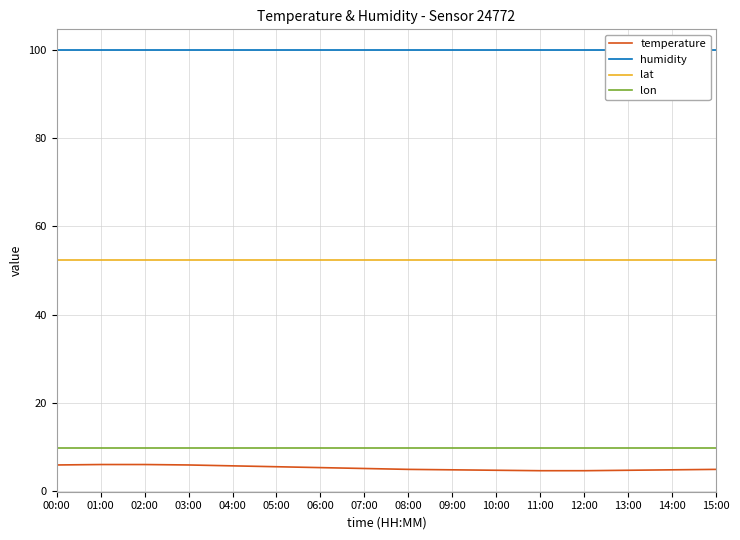

True or false: temperature and lon cross at least once.

False